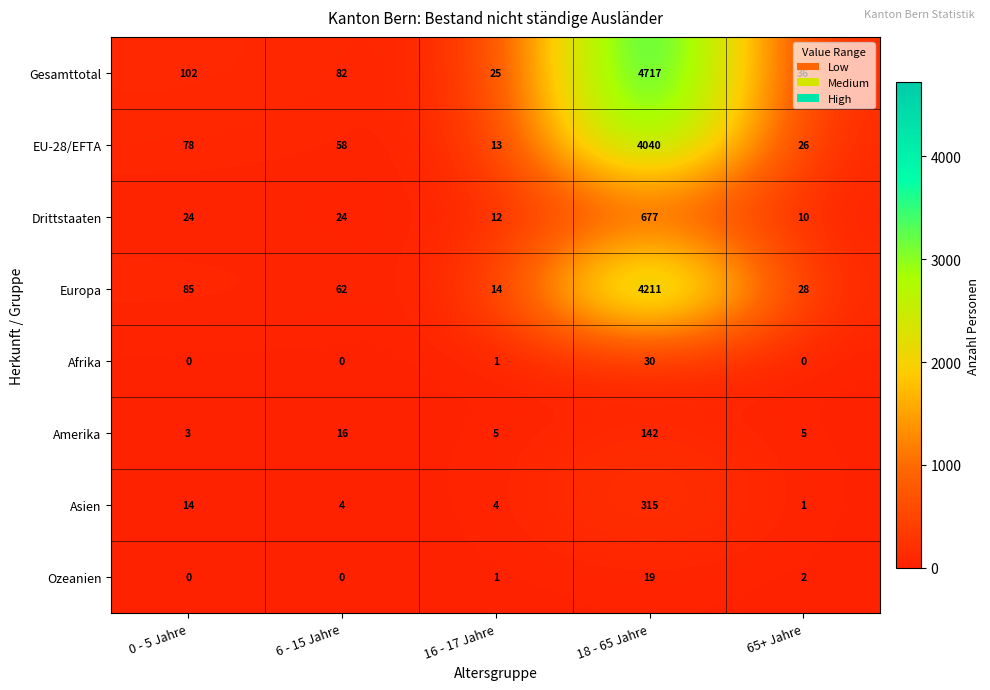

The value of Ozeanien at 65+ Jahre is 4. True or false?

False